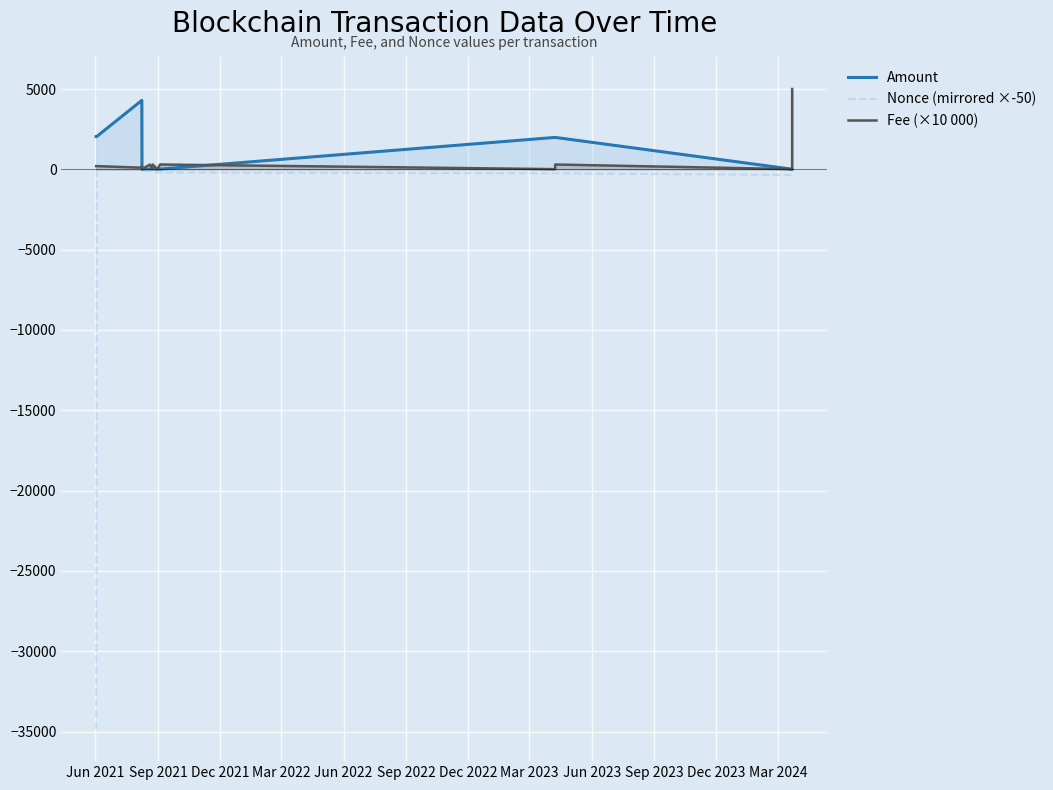

How many values in the Nonce (mirrored ×-50) series exceed -150?

5